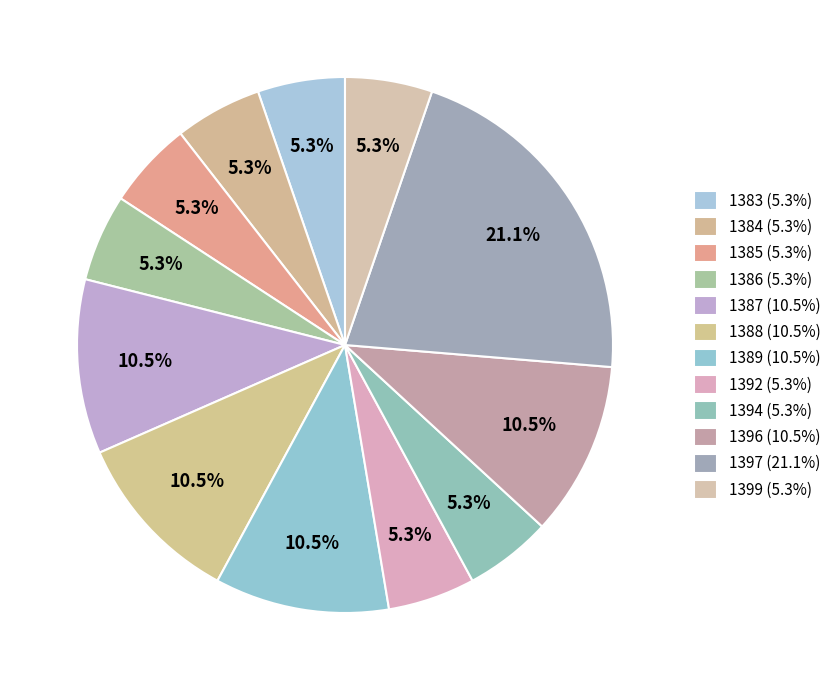

Is it true that 1386 is 5% of the pie?

True